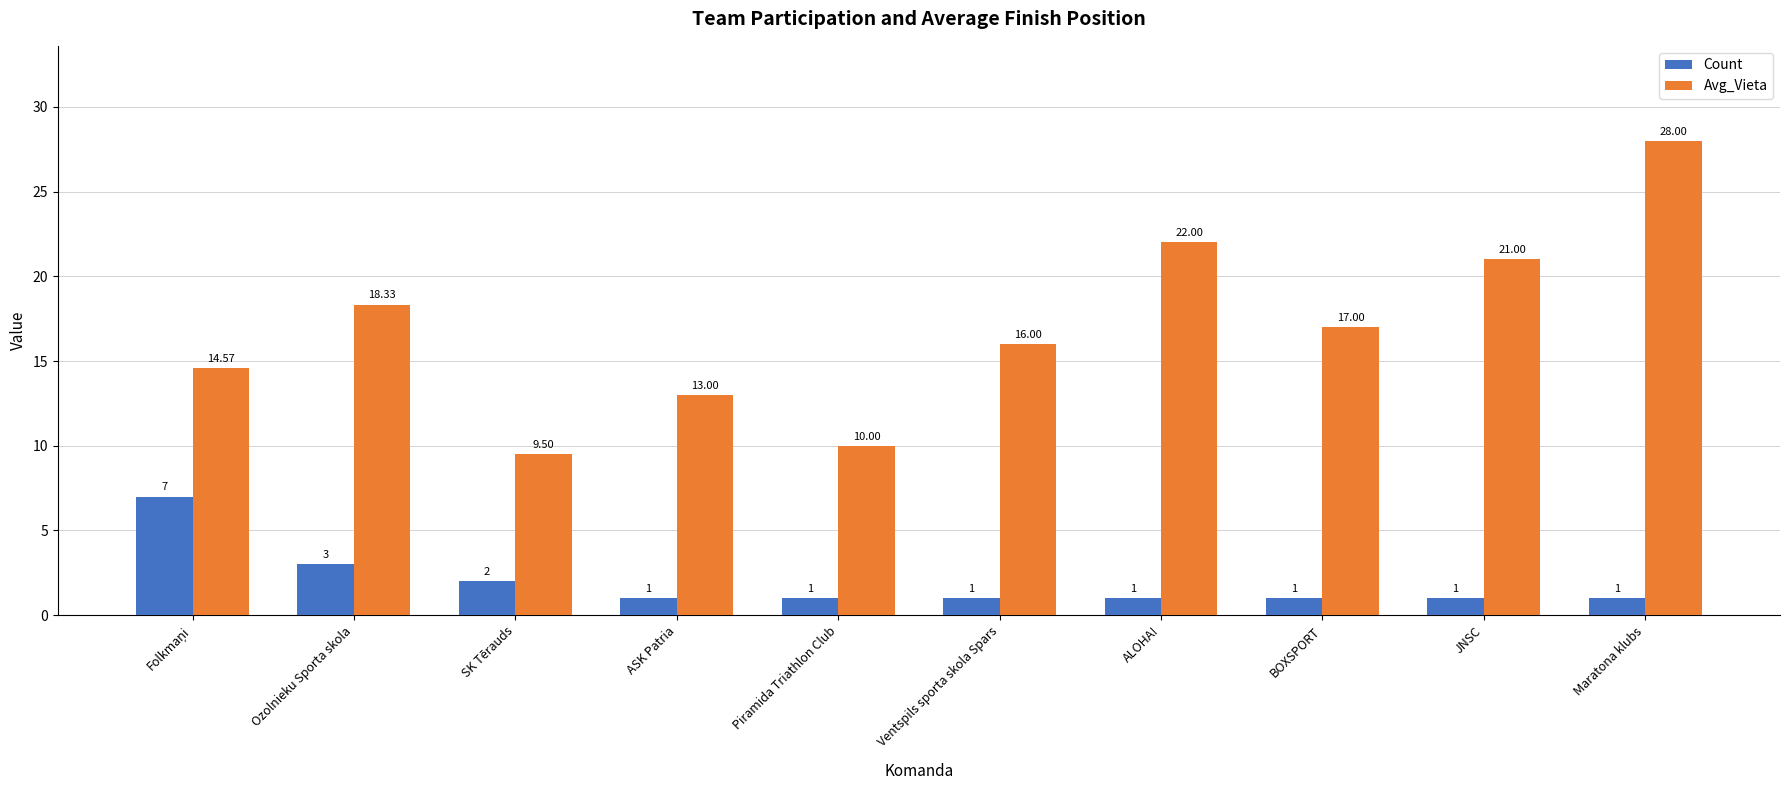

What is the label of the 6th bar from the right?

Piramida Triathlon Club